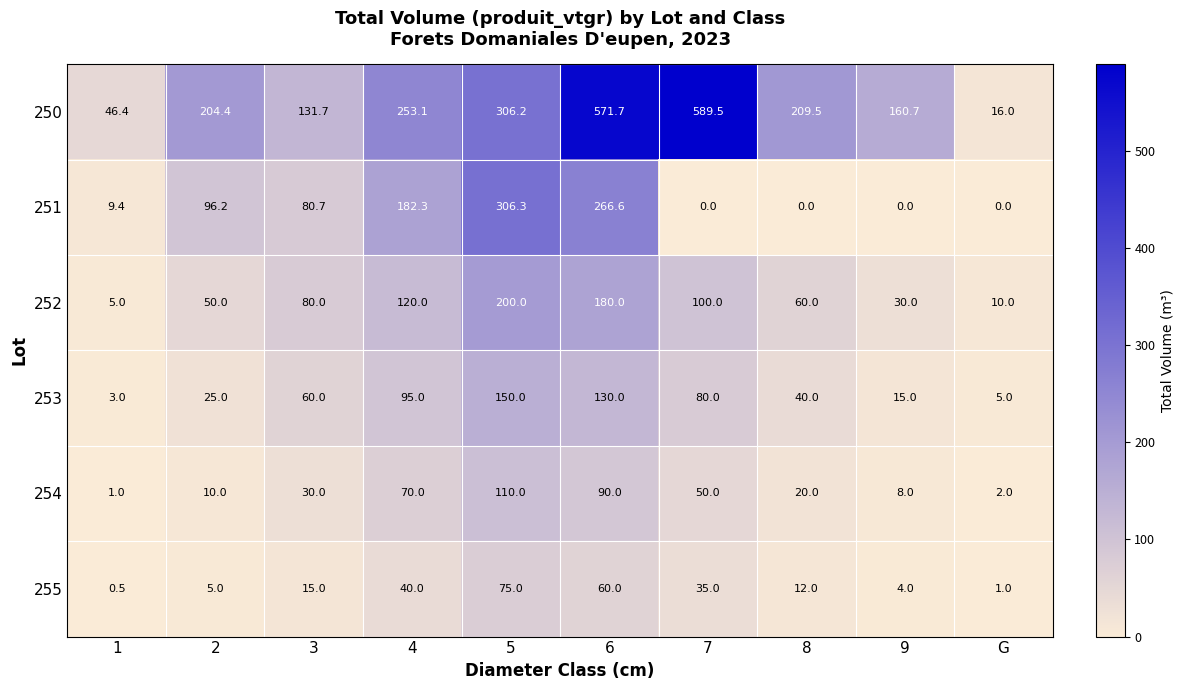

What is the difference between the maximum and minimum values in the 251 series?

306.3